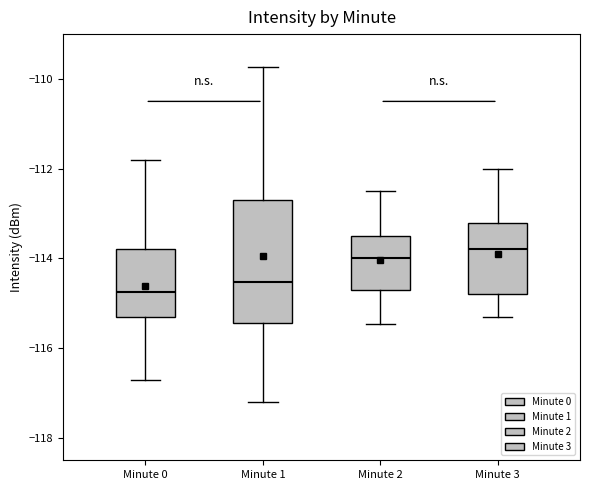

Where is the lower edge of the box for Minute 3 on the y-axis? The values are not printed on the chart, so give them approximately, as read against the axis.

-114.8